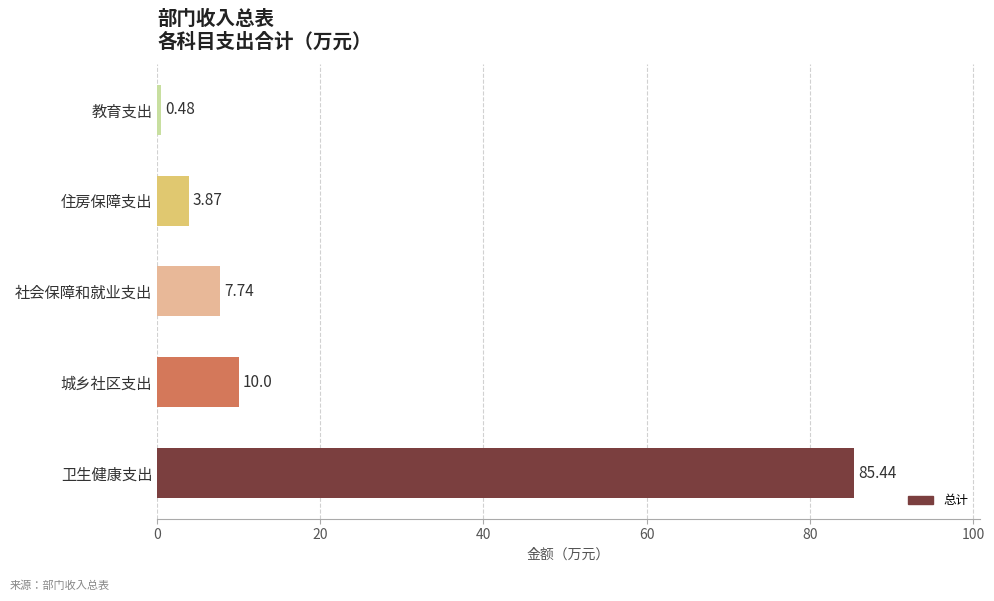

List the labels in order of value, smallest first.

教育支出, 住房保障支出, 社会保障和就业支出, 城乡社区支出, 卫生健康支出